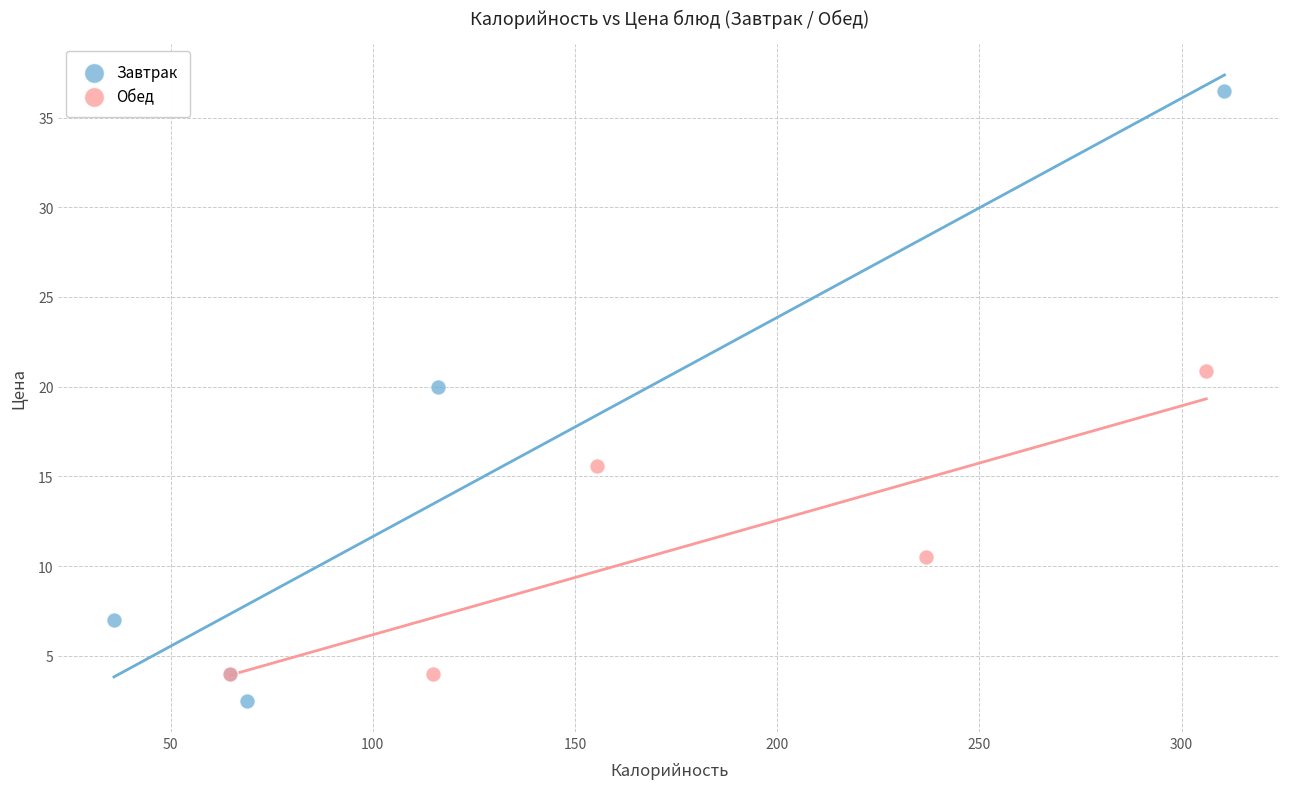

What are all the series names shown in the legend?

Завтрак, Обед